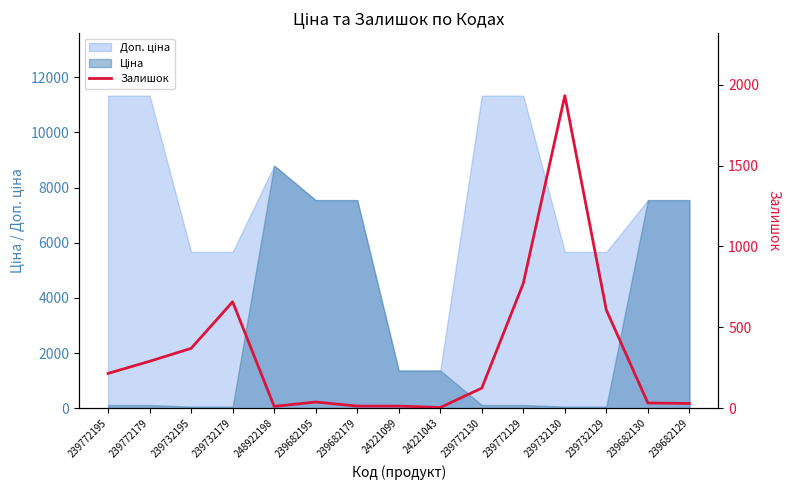

True or false: there are more than 1 points higher than both neighbors.

True